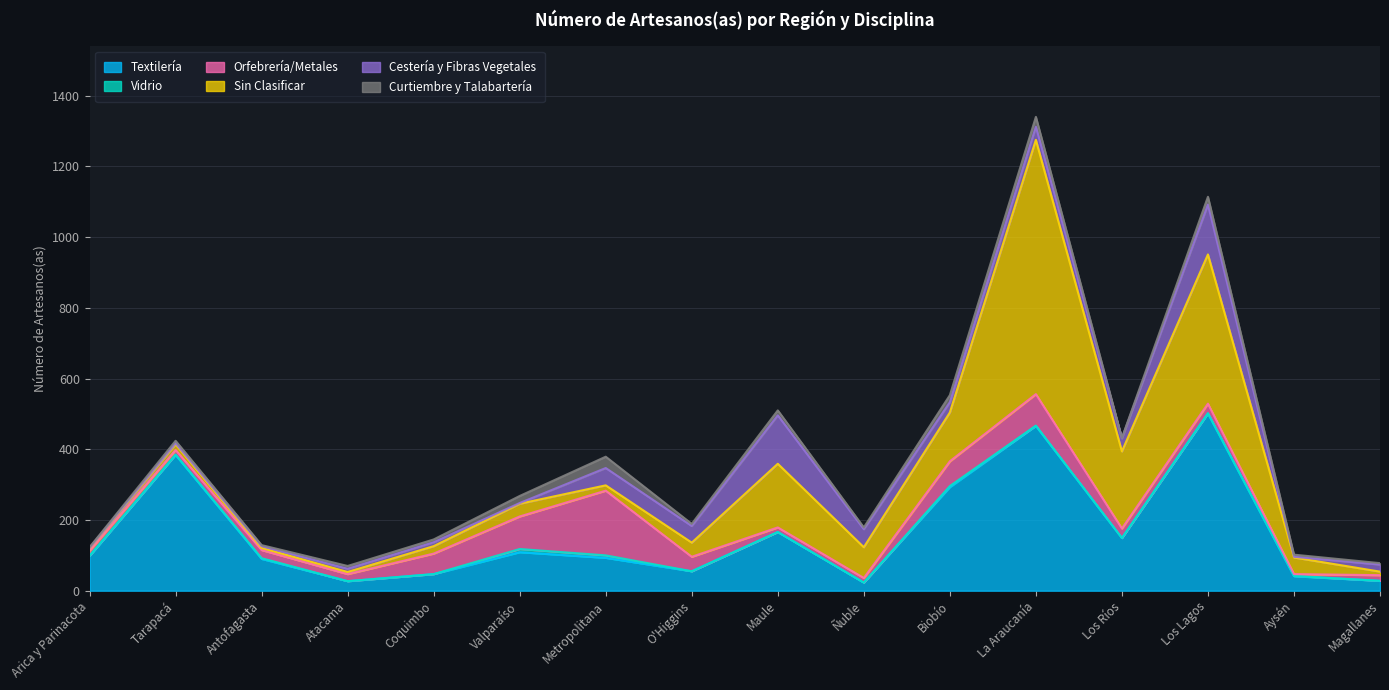

What is the approximate value of Orfebrería/Metales at Metropolitana?

183